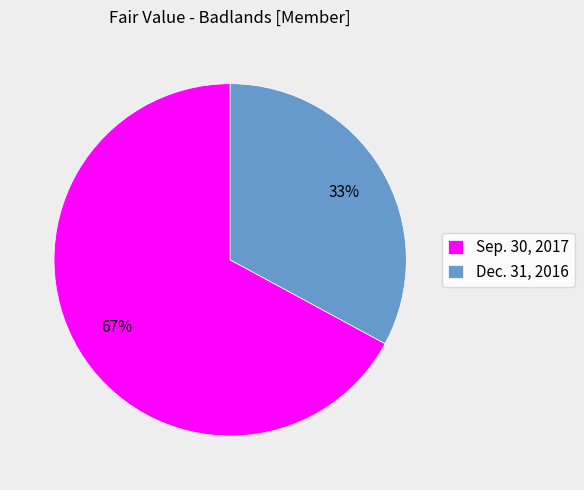

Which has a higher value, Dec. 31, 2016 or Sep. 30, 2017?

Sep. 30, 2017